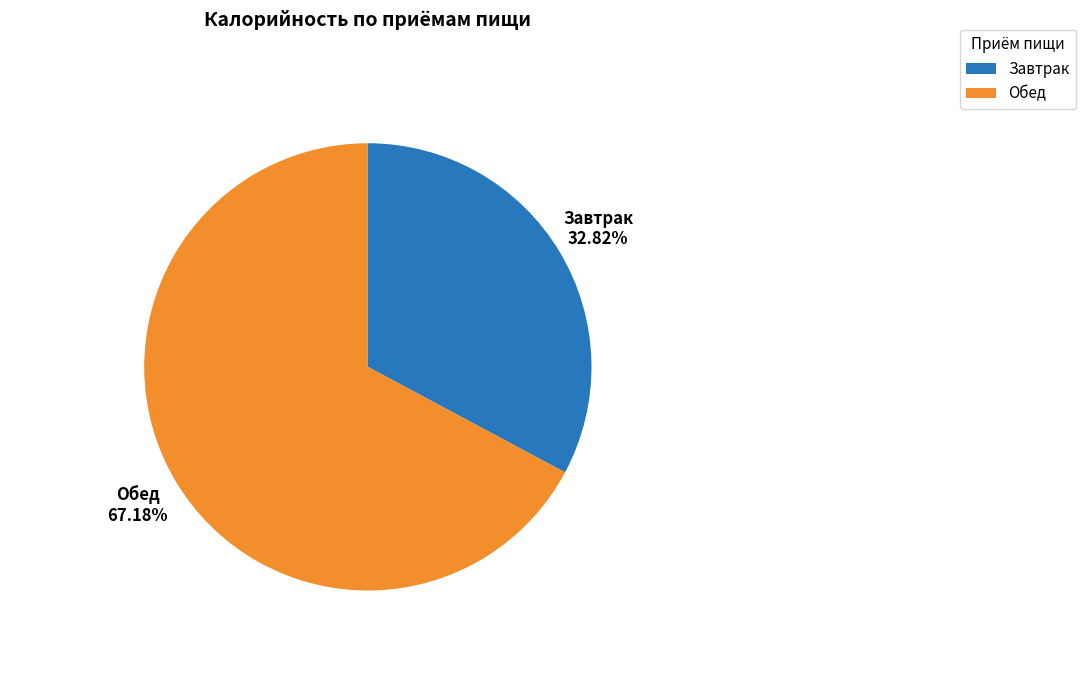

True or false: Обед accounts for 54% of the total.

False